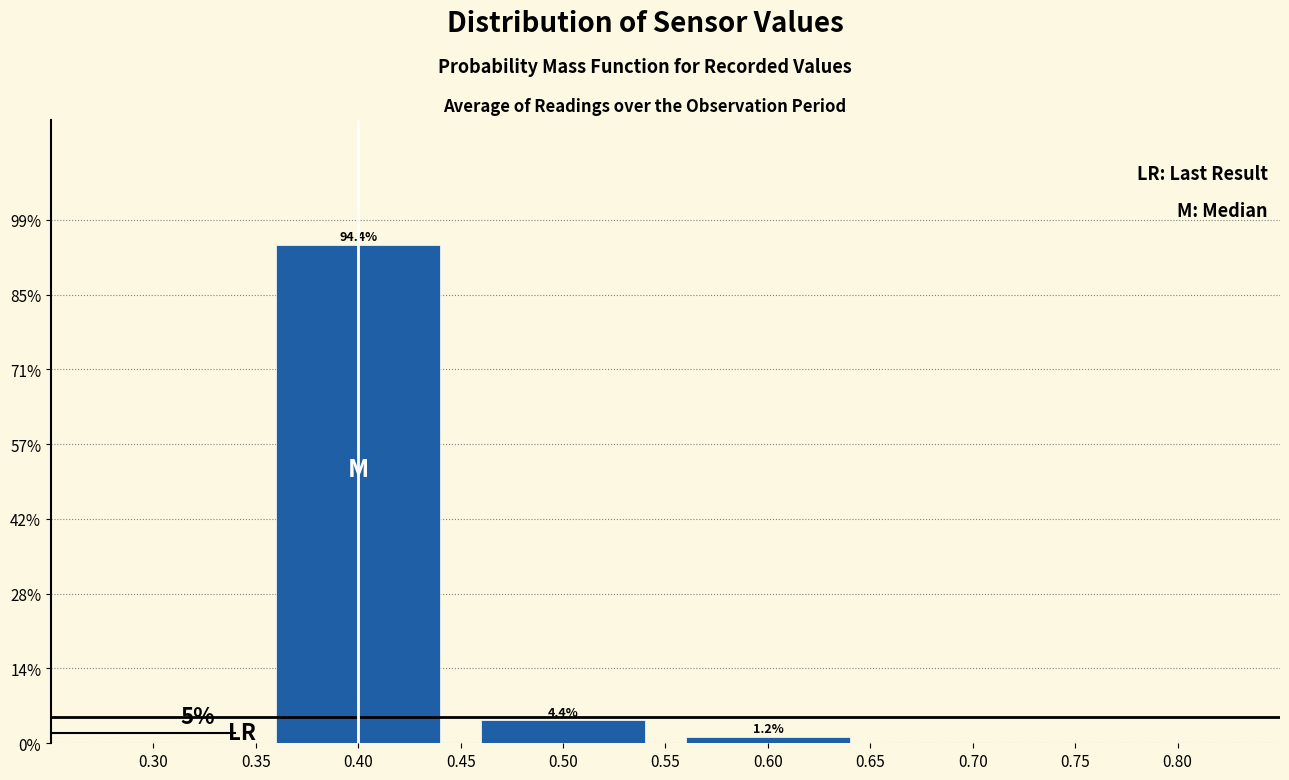

At which category does the chart reach its minimum across all series?

0.60